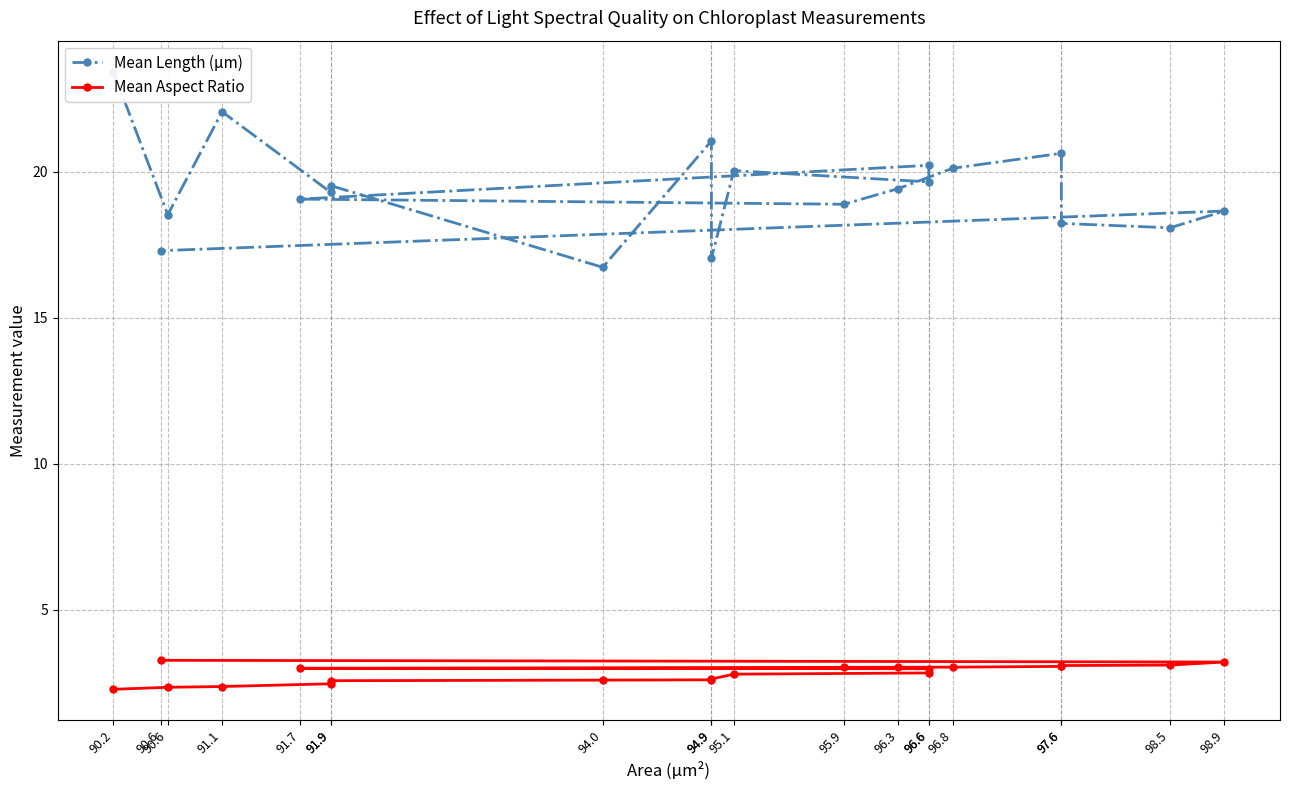

True or false: Mean Length (μm) and Mean Aspect Ratio cross at least once.

False